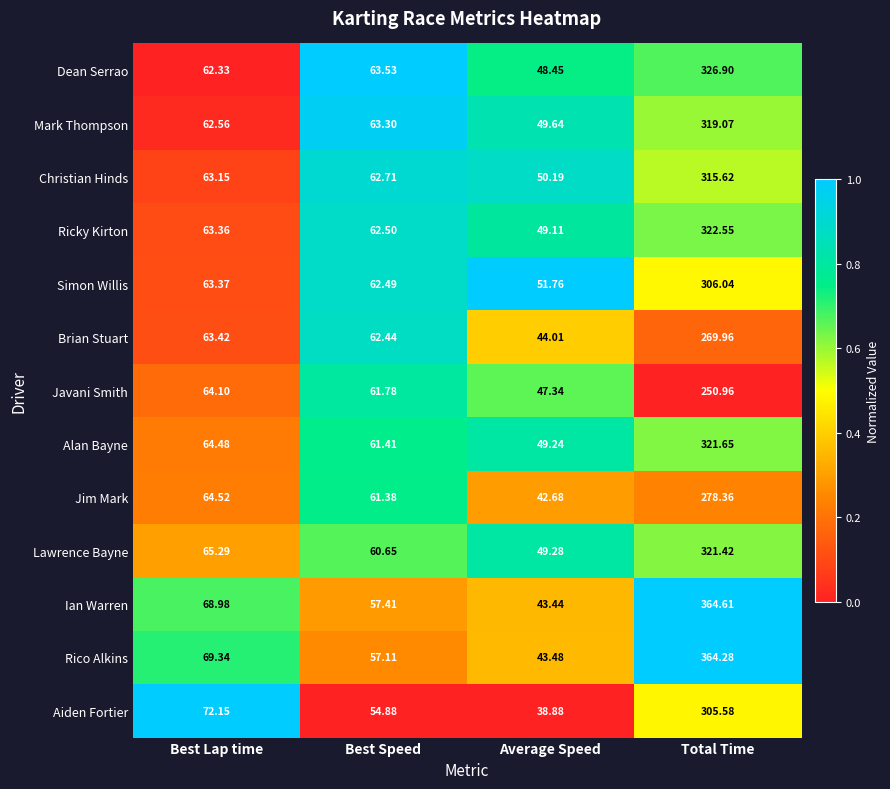

Which series has the largest total across all categories?

Ian Warren